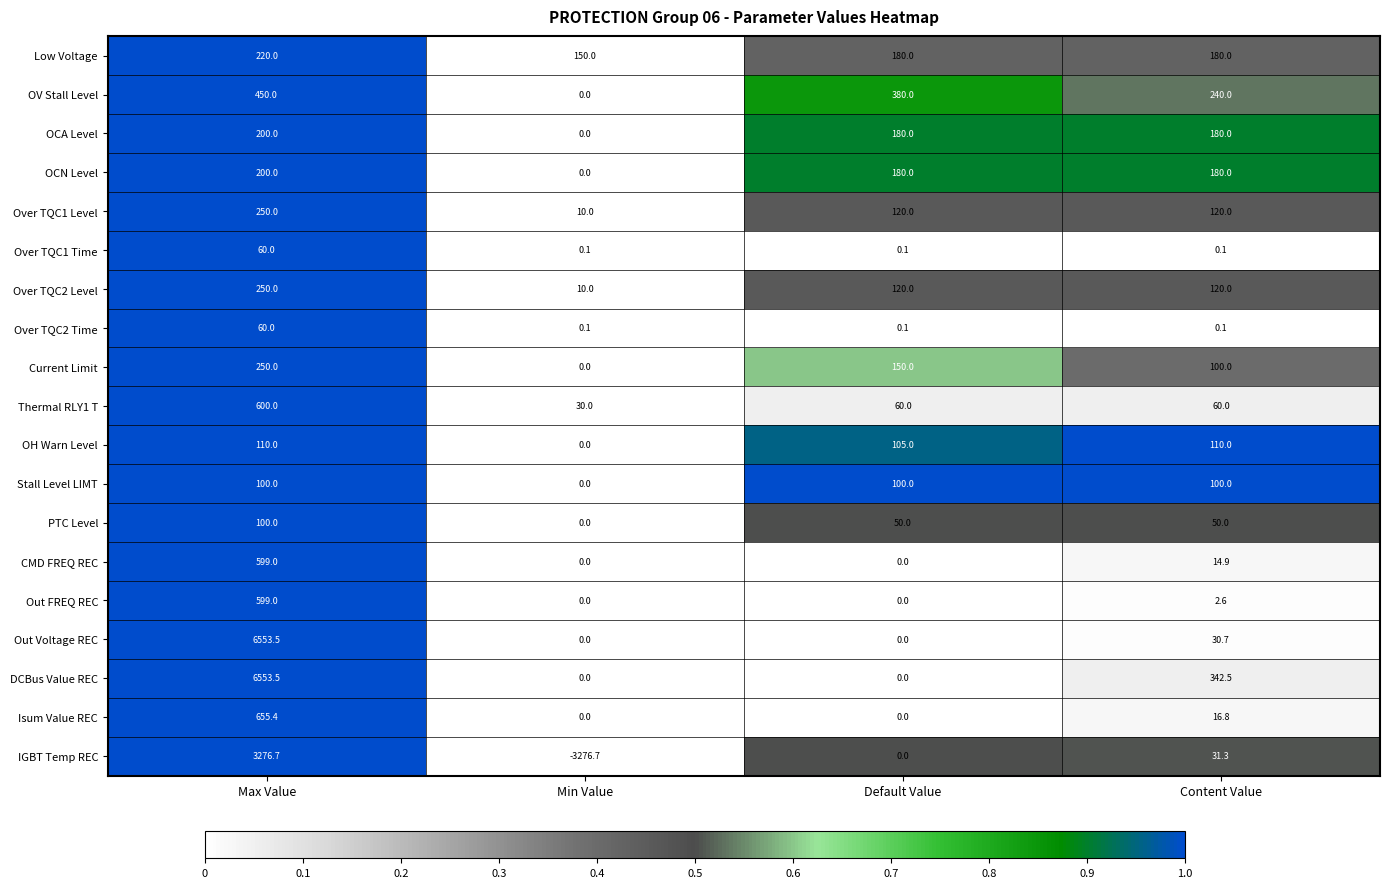

What is the total value across all series at Max Value?

21087.1